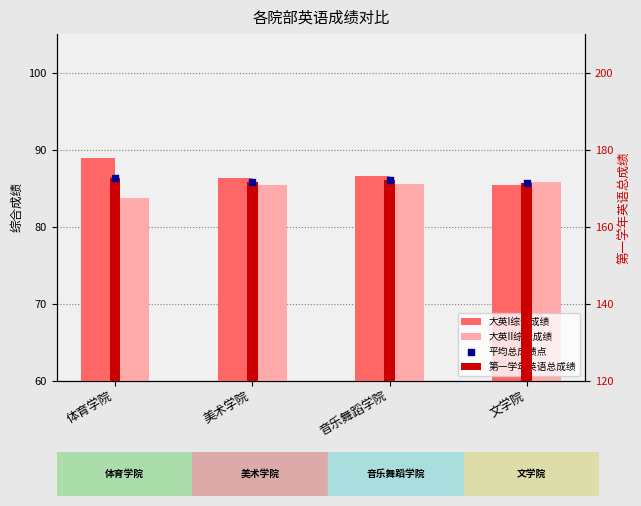

Is the value of 第一学年英语总成绩 at 美术学院 greater than the value of 大英I综合成绩 at 体育学院?

Yes